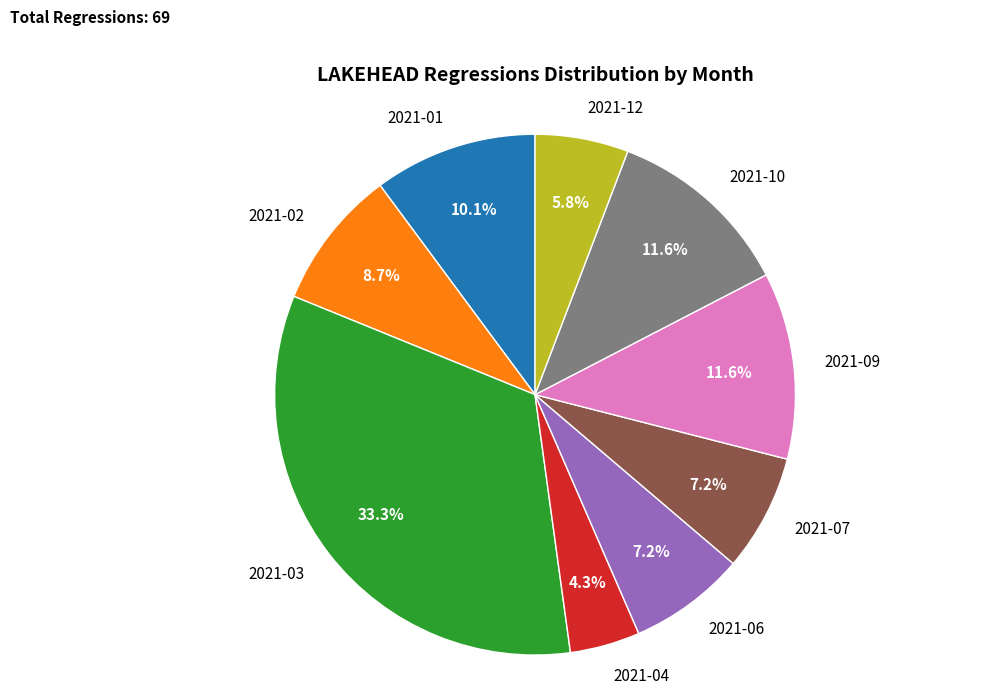

To the nearest percent, what portion does 2021-02 represent?

9%